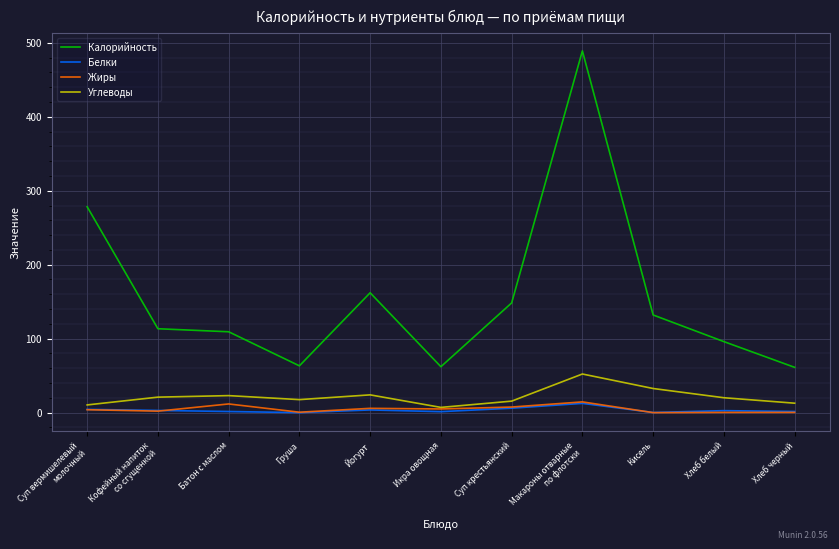

In Белки, how many points are lower than both neighbors (excluding endpoints)?

3